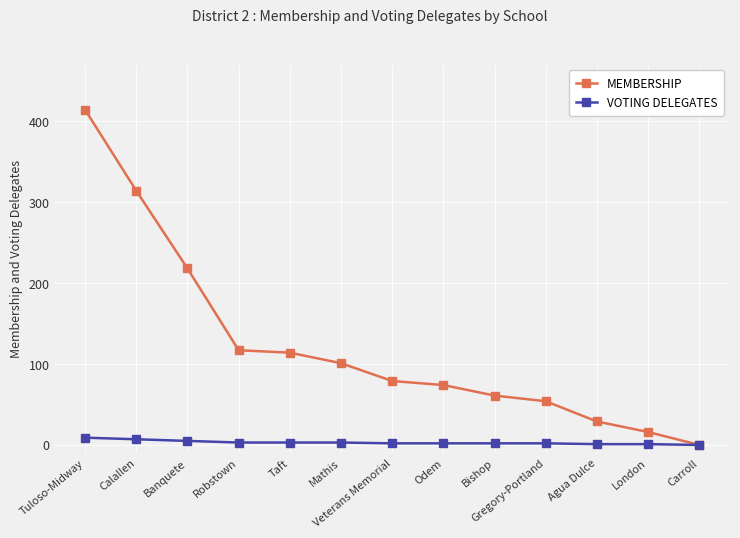

How many VOTING DELEGATES values are between 2 and 3?

7